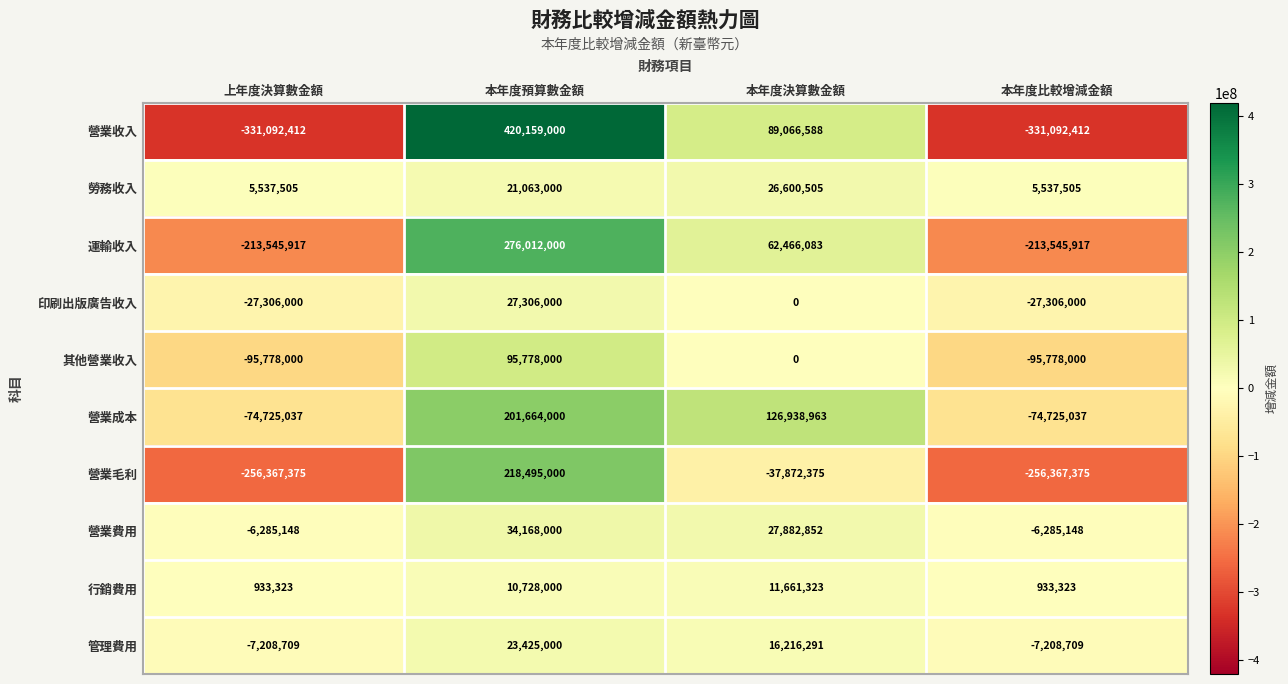

What is the spread (max minus min) of values at 本年度預算數金額?

409431000